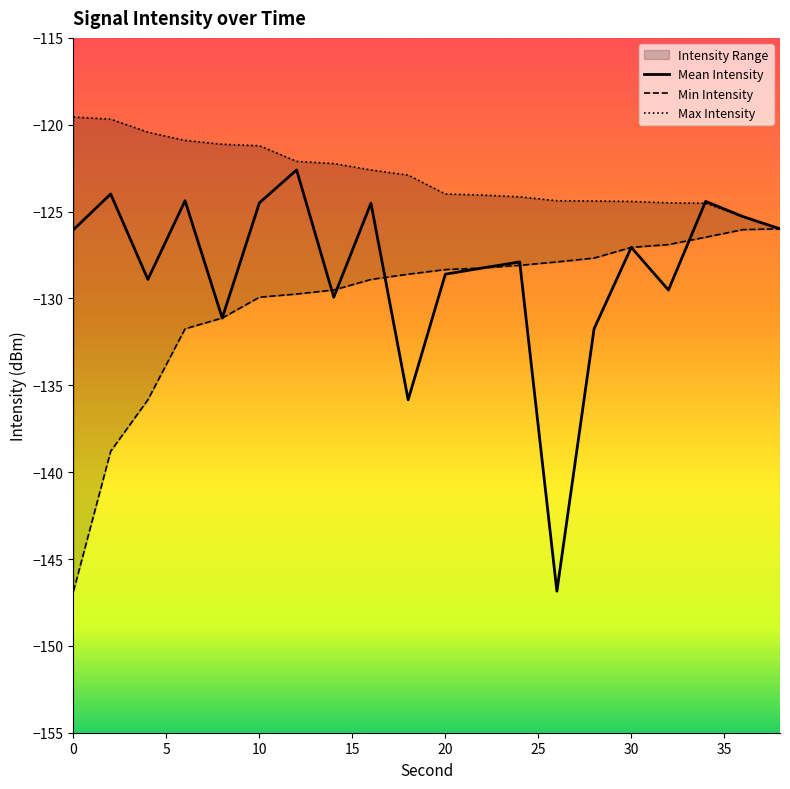

Does the chart display data point markers on the line(s)?

No